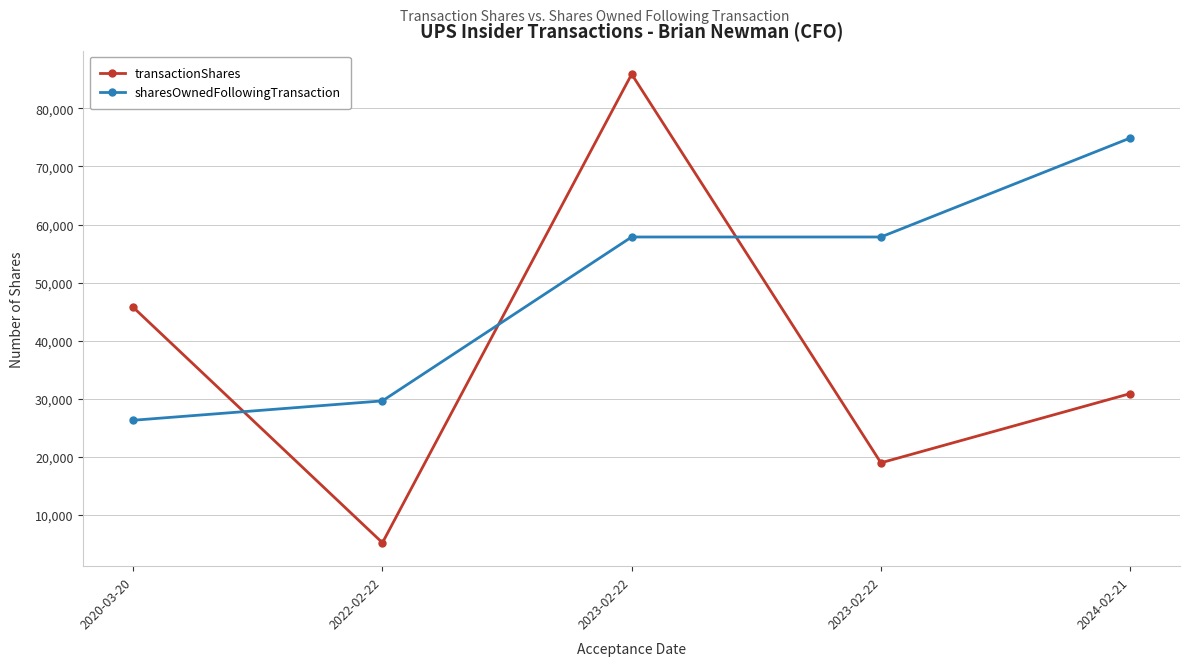

Which category has the lowest value in the transactionShares series?

2022-02-22